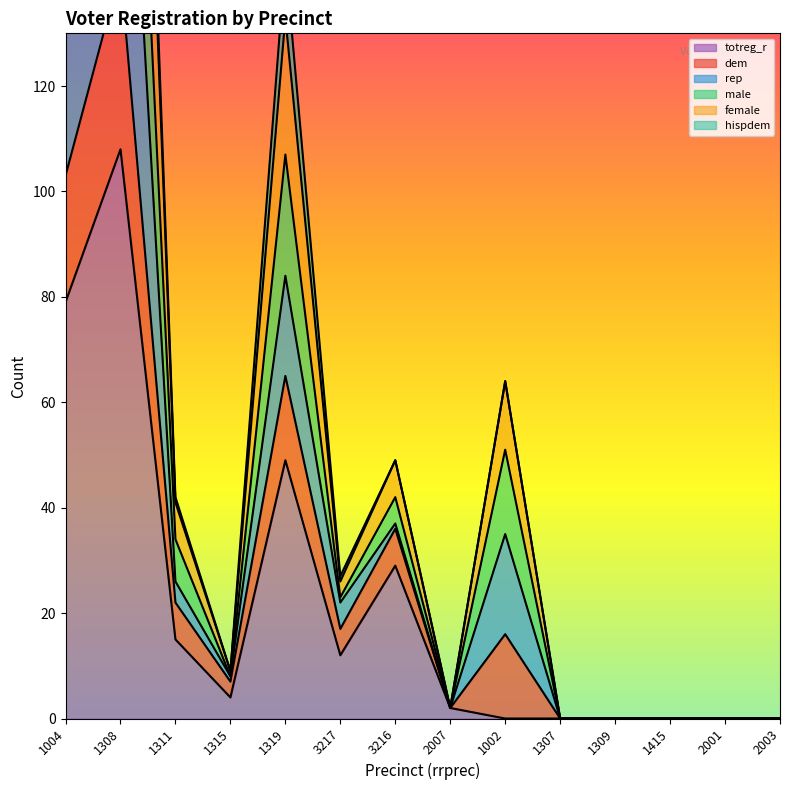

Which series has the widest spread of values?

male